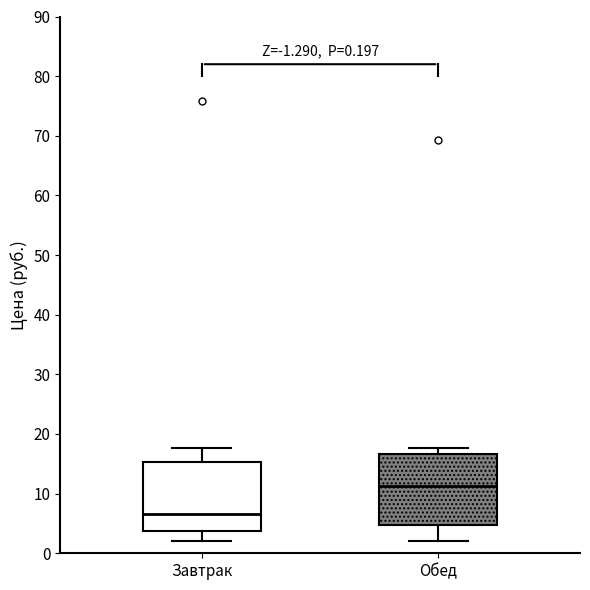

Which box has the lowest median line?

Завтрак